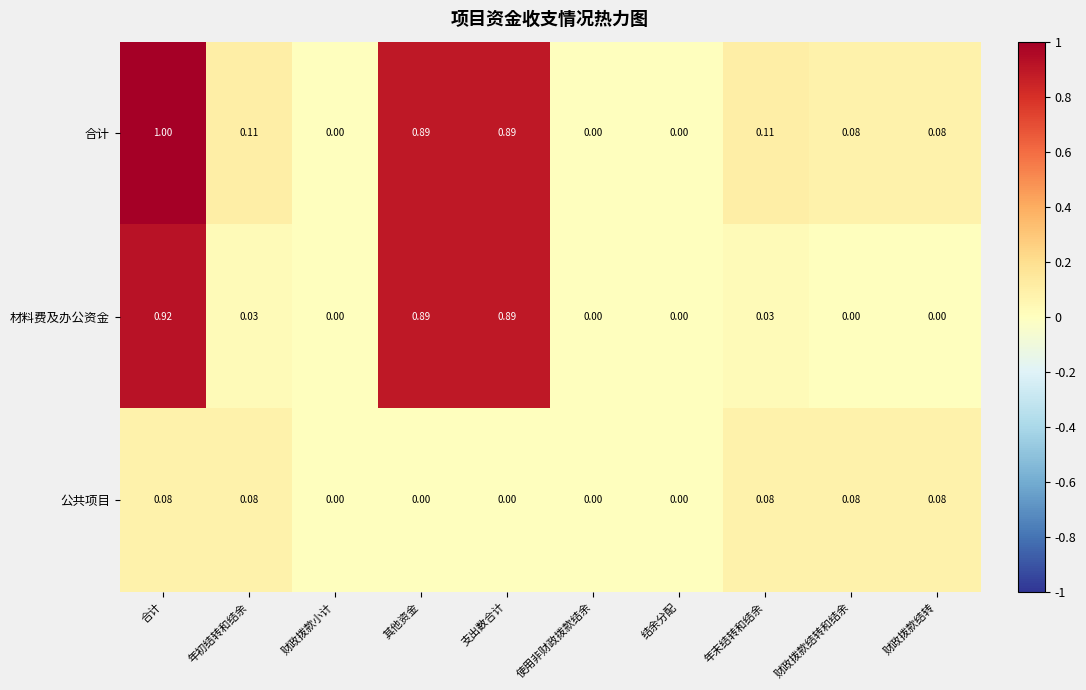

Which series changed the most between 合计 and 结余分配?

合计